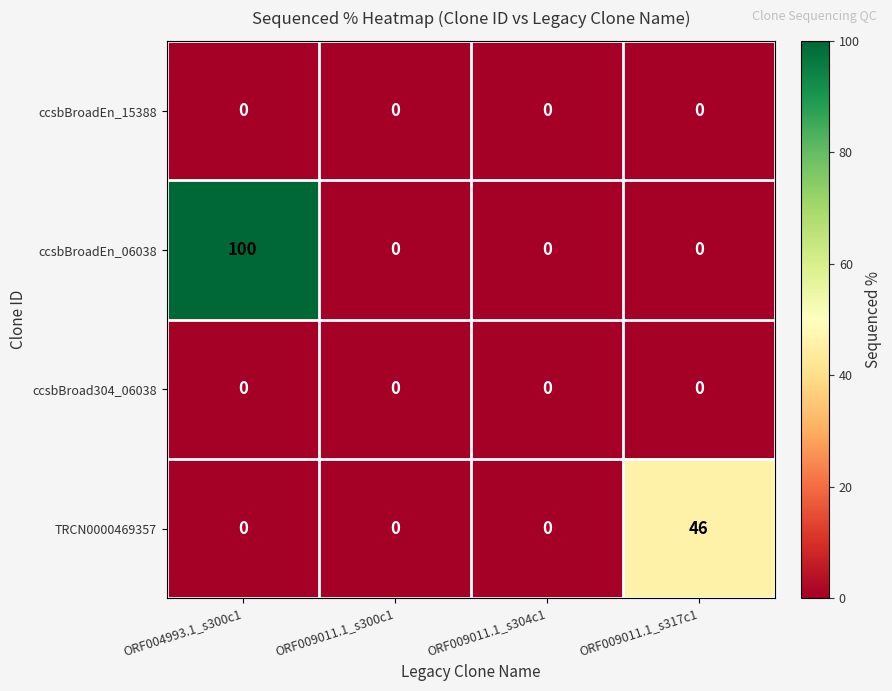

How many series are shown in this chart?

4